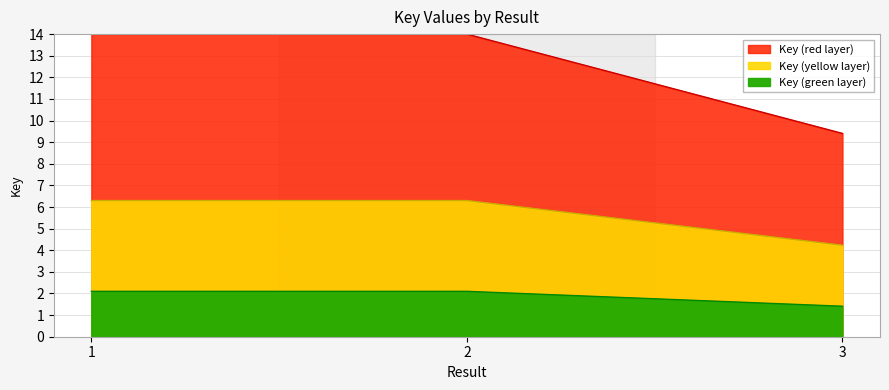

Reading left to right, what are all the values shown in this chart?

14.0	14.0	9.4